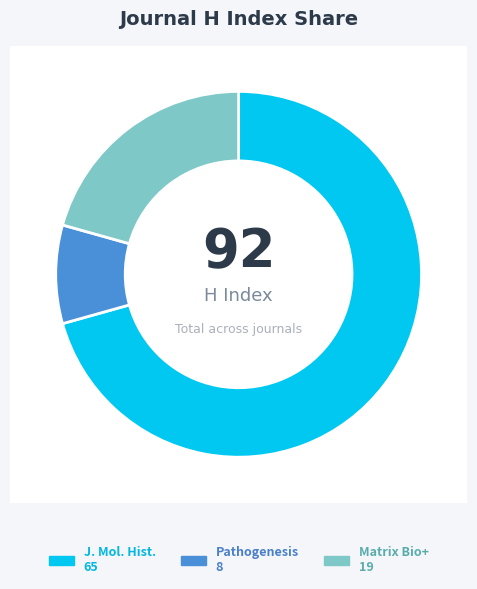

Between Pathogenesis and Journal of Molecular Histology, which is larger?

Journal of Molecular Histology